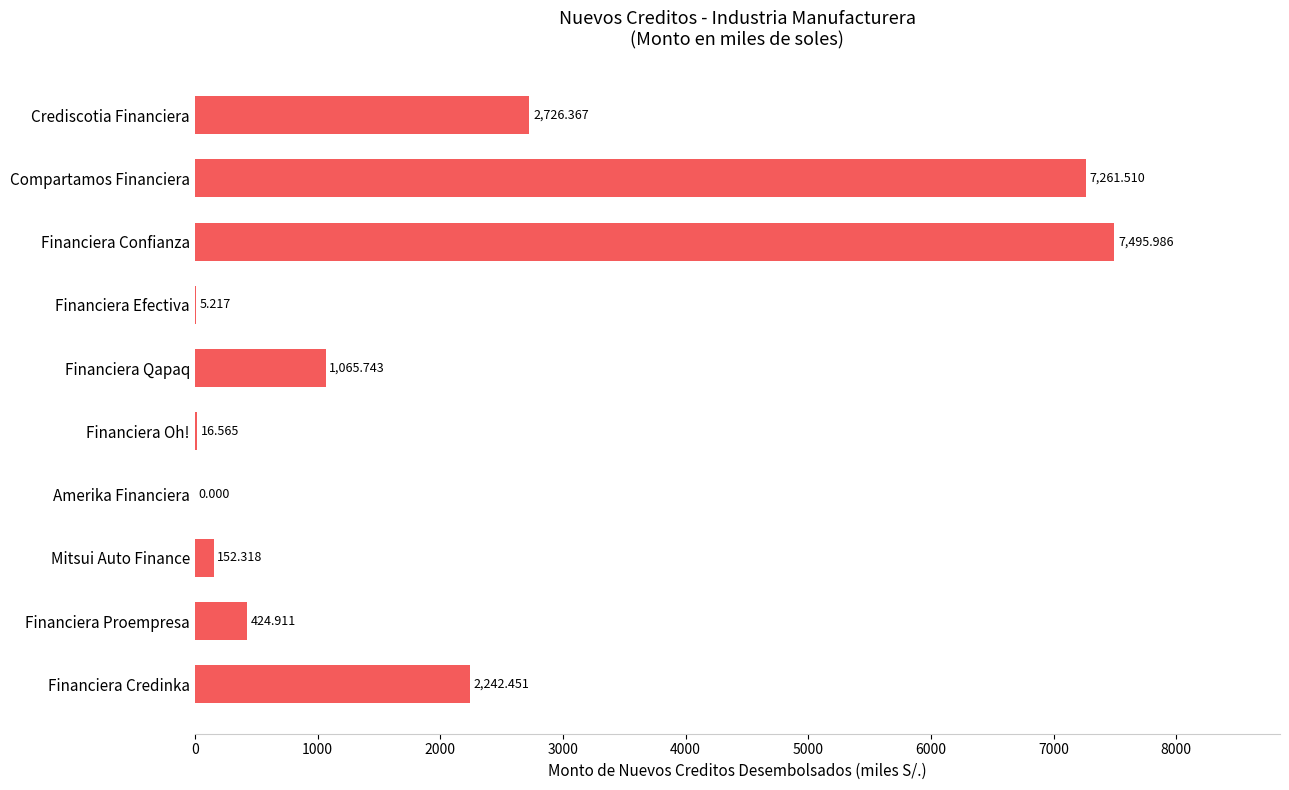

Between Financiera Proempresa and Financiera Confianza, which is larger?

Financiera Confianza